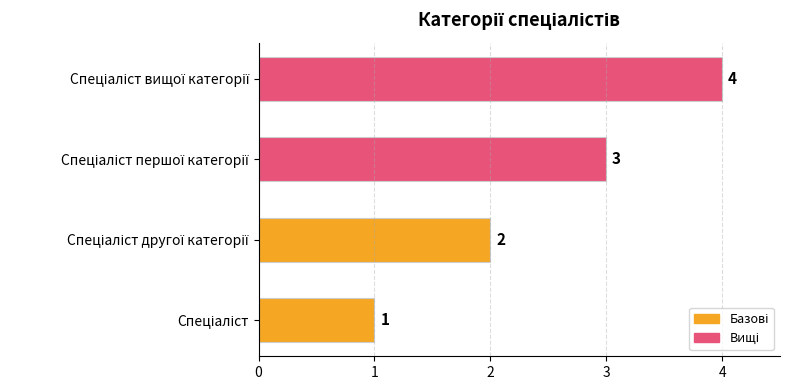

What is the greatest value displayed?

4